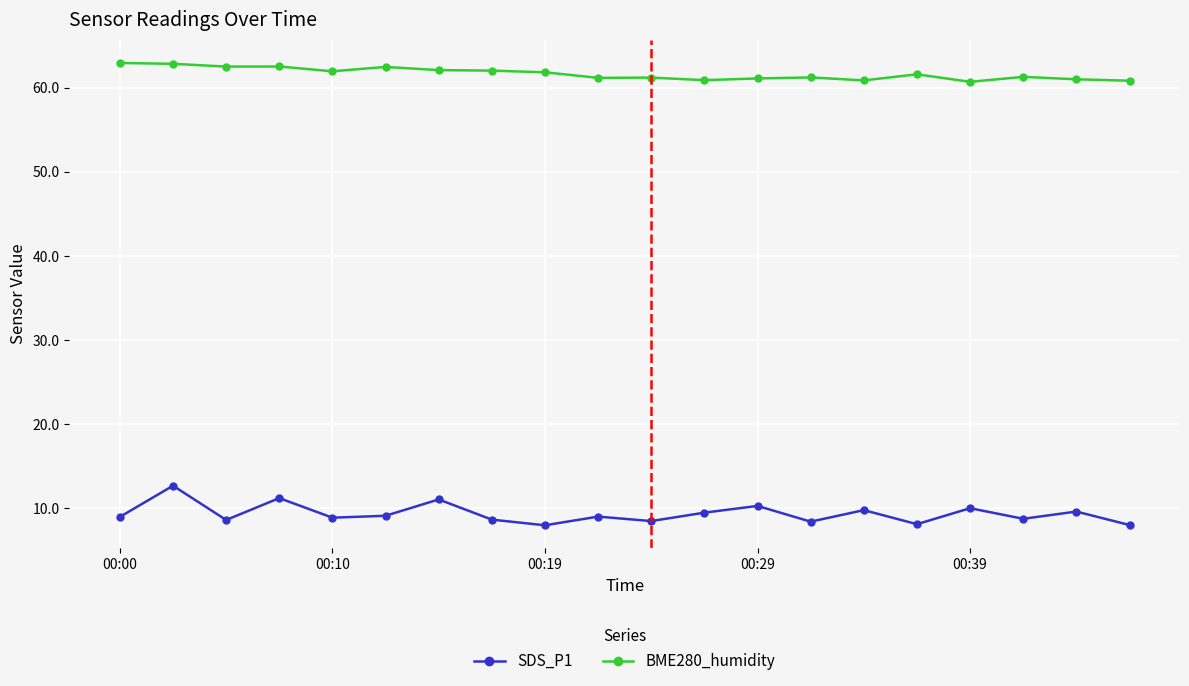

Is this an area chart (filled region under the line)?

No